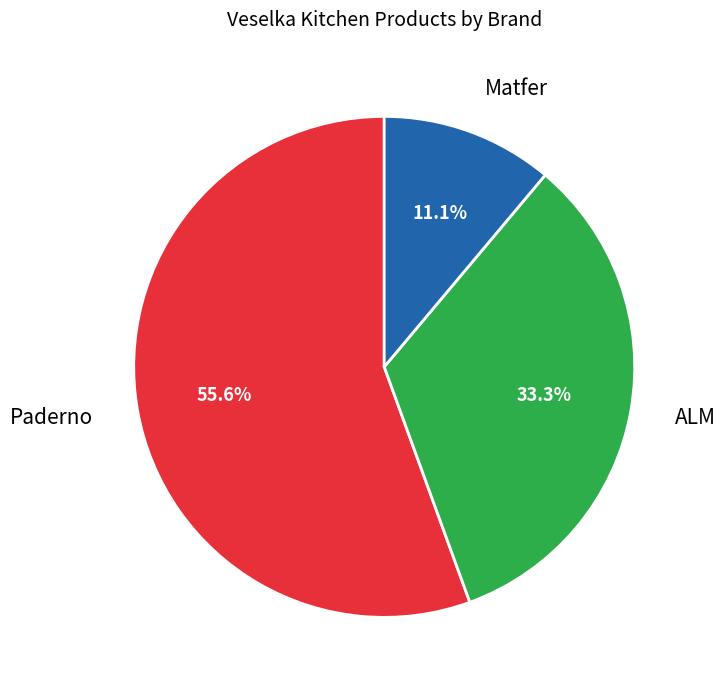

What is the smallest slice in the pie chart?

Matfer